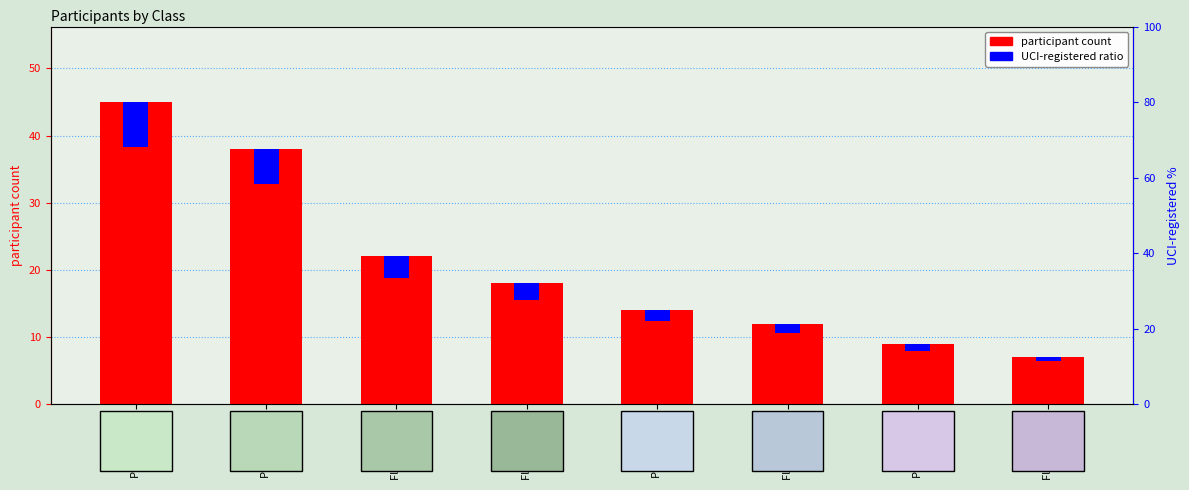

List the labels in order of participant count value, largest first.

Pojkar 11-12, Pojkar 13-14, Flickor 11-12, Flickor 13-14, Pojkar 15-16, Flickor 15-16, Pojkar 17-18, Flickor 17-18